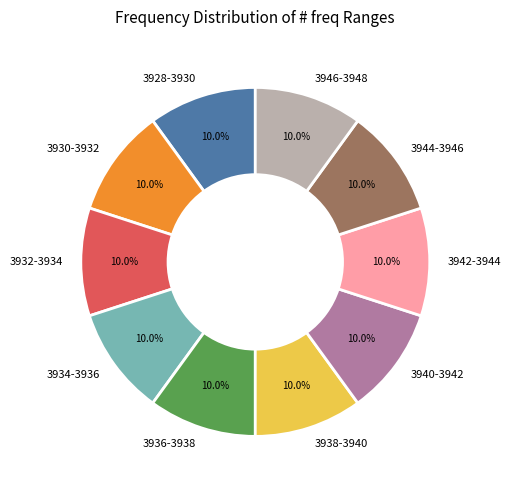

Approximately how many times larger is the value at 3944-3946 compared to 3936-3938?

1.0